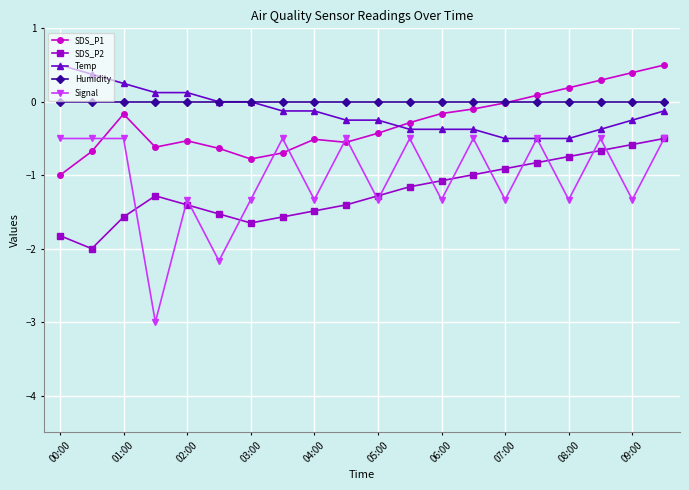

True or false: Humidity and Signal cross at least once.

False